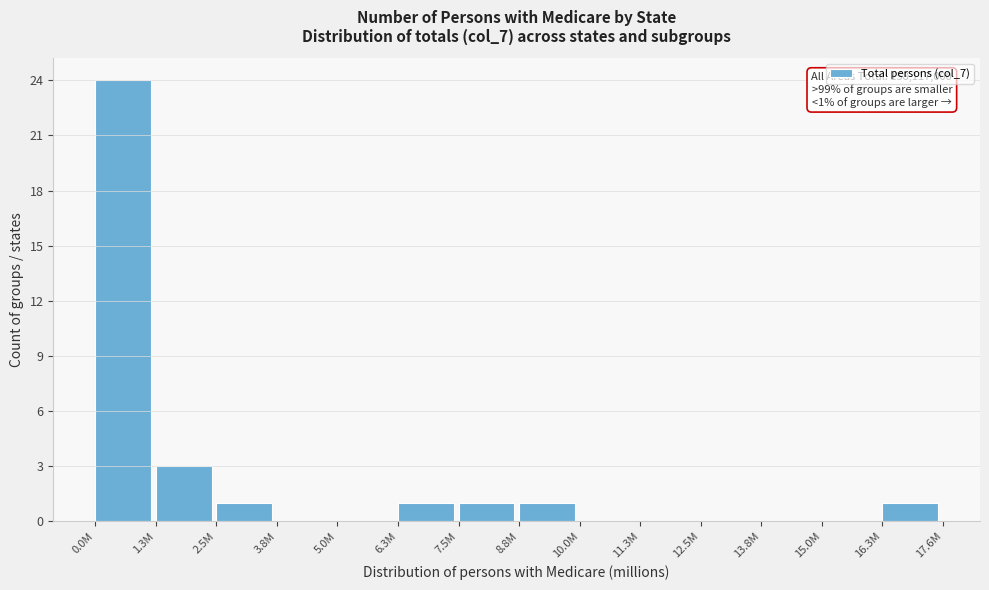

Reading left to right, extract all data points from this chart.

0.0M=24	1.3M=3	2.5M=1	3.8M=0	5.0M=0	6.3M=1	7.5M=1	8.8M=1	10.0M=0	11.3M=0	12.5M=0	13.8M=0	15.0M=0	16.3M=1